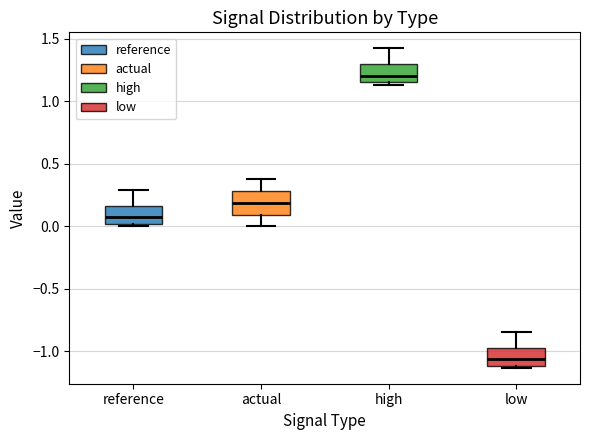

Reading left to right, read every box against the y-axis: the position of its median line, the range the box covers, and the ends of its whiskers. The values are not printed on the chart, so give them approximately, as read against the axis.

reference: median 0.05, box 0.00 to 0.15, whiskers 0.00 (just below the box's lower edge) to 0.30
actual: median 0.20, box 0.10 to 0.30, whiskers 0.00 to 0.35
high: median 1.20, box 1.15 to 1.30, whiskers 1.15 (just below the box's lower edge) to 1.40
low: median -1.05, box -1.10 to -0.95, whiskers -1.15 to -0.85